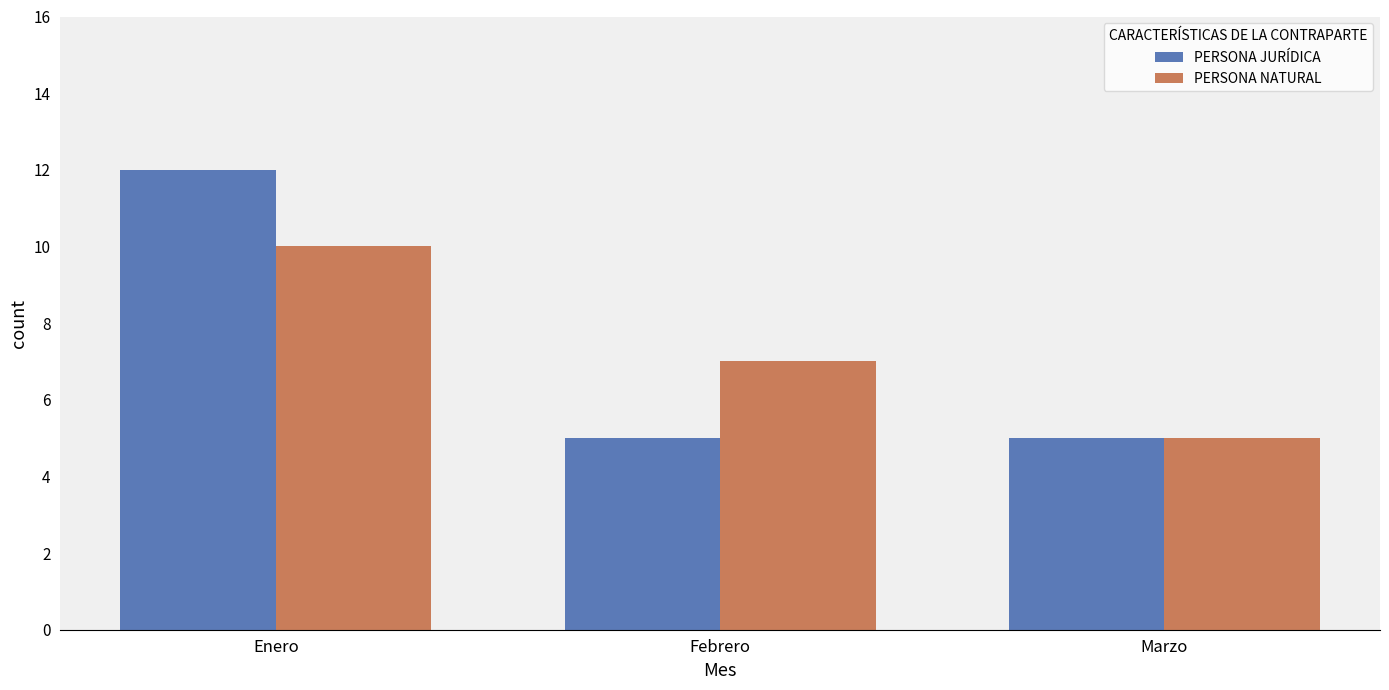

Reading right to left, list all the values displayed in this chart.

PERSONA JURÍDICA: Marzo=5	Febrero=5	Enero=12
PERSONA NATURAL: Marzo=5	Febrero=7	Enero=10